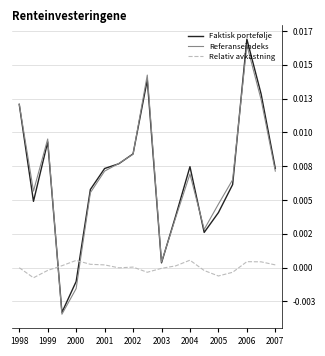

Is this an area chart (filled region under the line)?

No